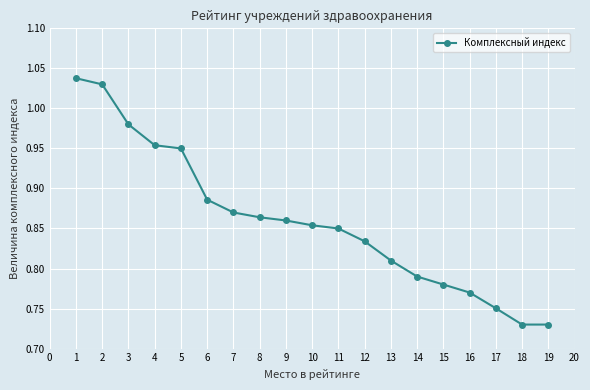

The value at 17 is 0.5. True or false?

False